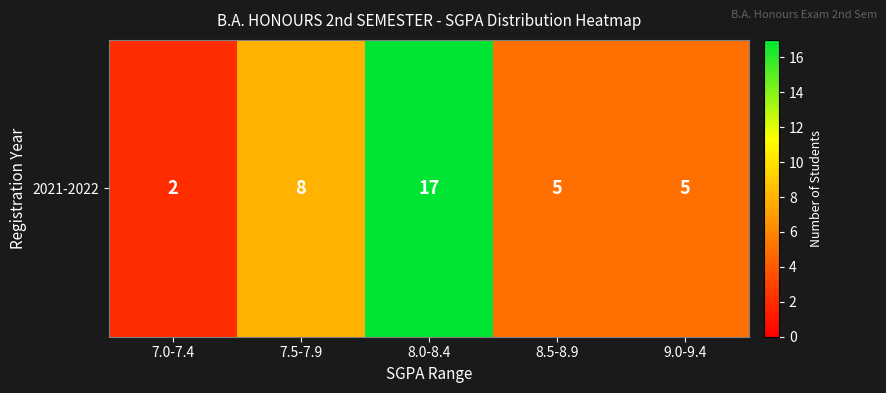

What is the smallest value displayed?

2